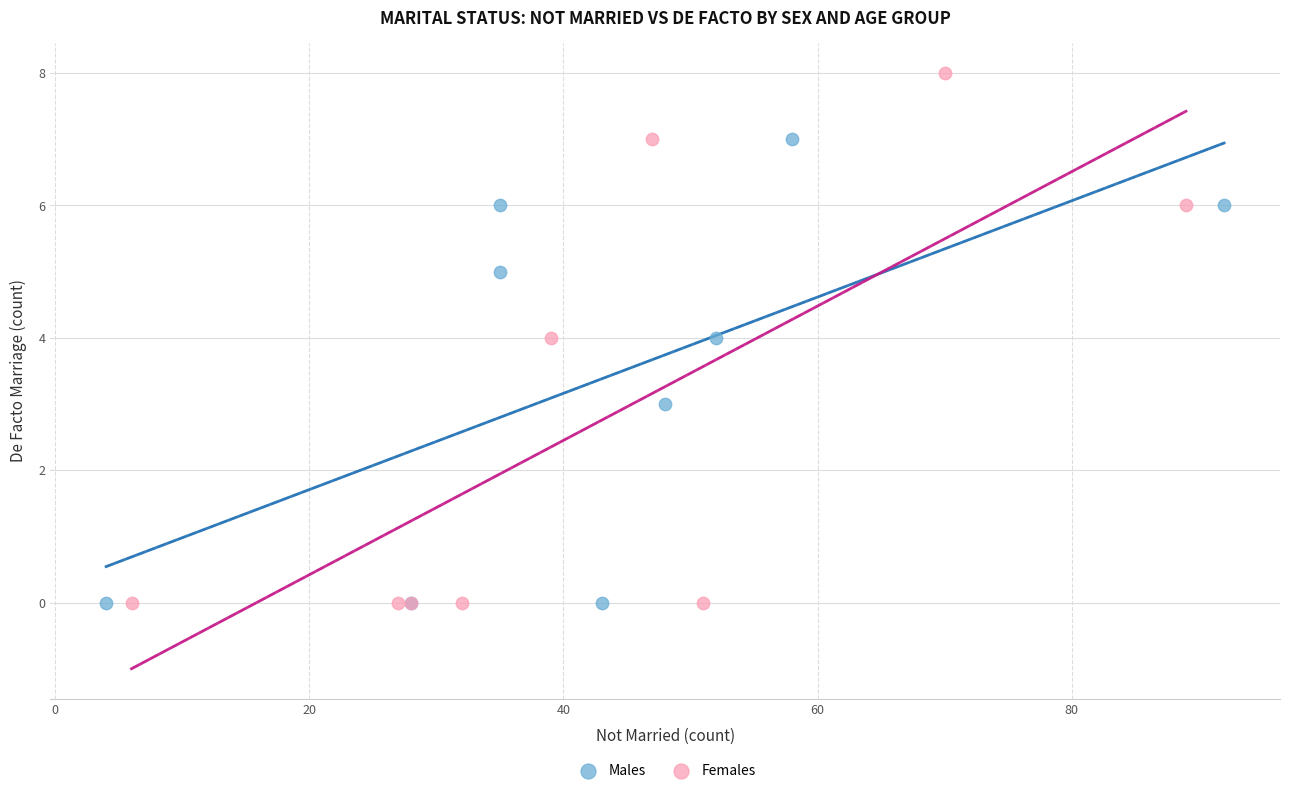

Which series reaches the maximum Y coordinate?

Females